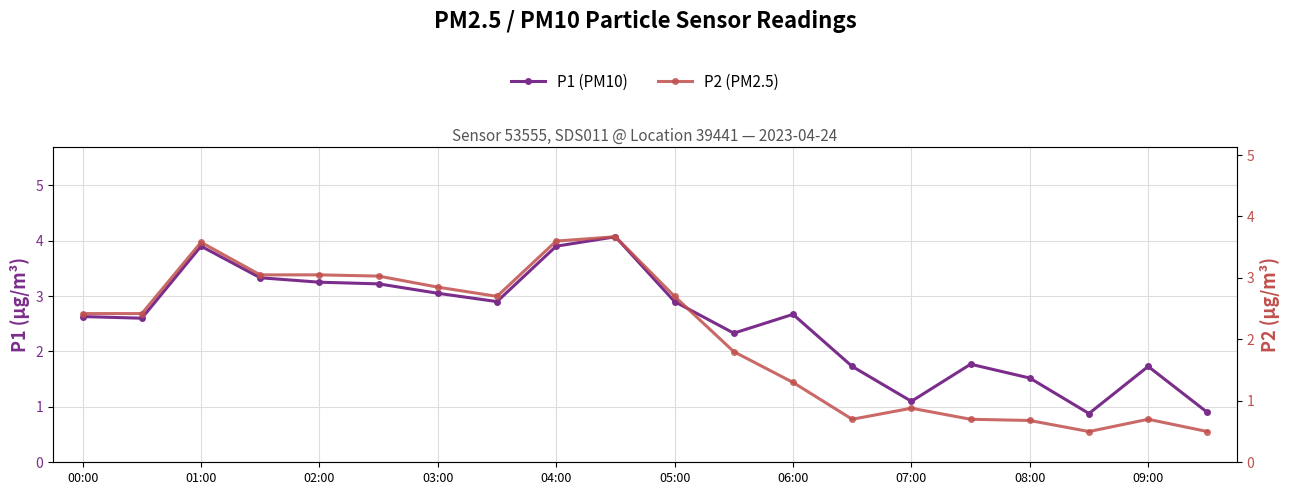

How many data points does each series have?

20